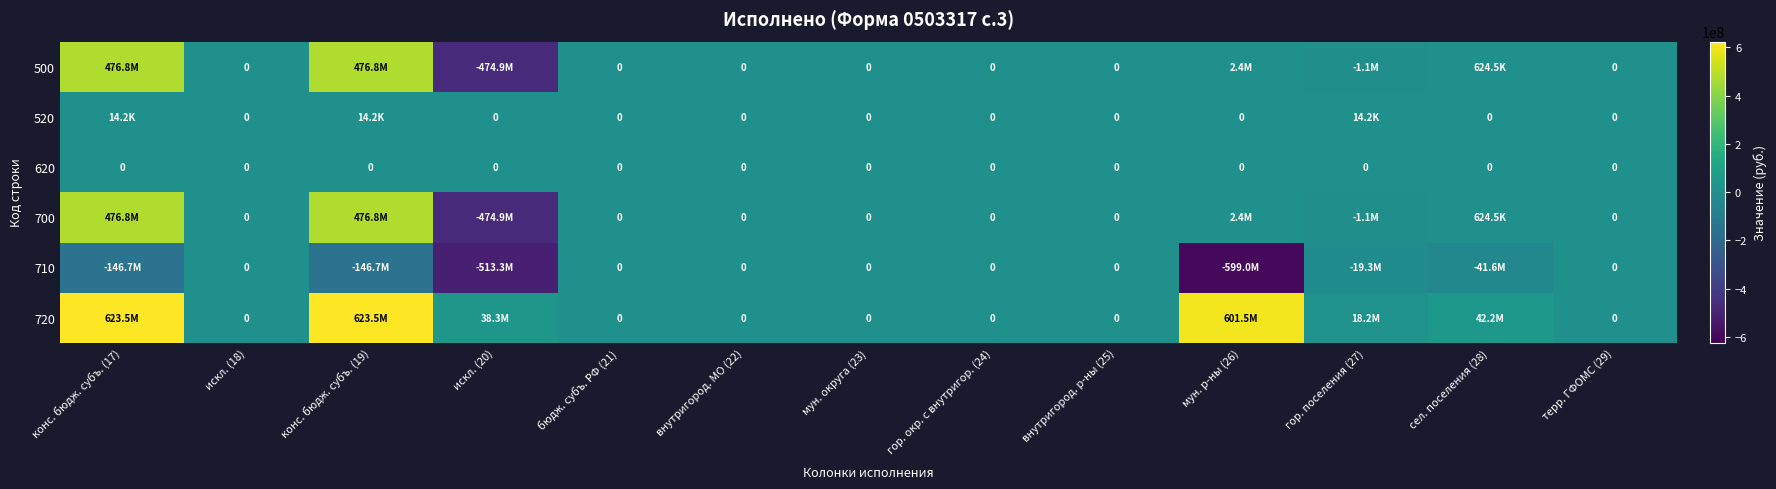

Is the value of 700 at мун. р-ны (26) greater than the value of 500 at внутригород. р-ны (25)?

Yes